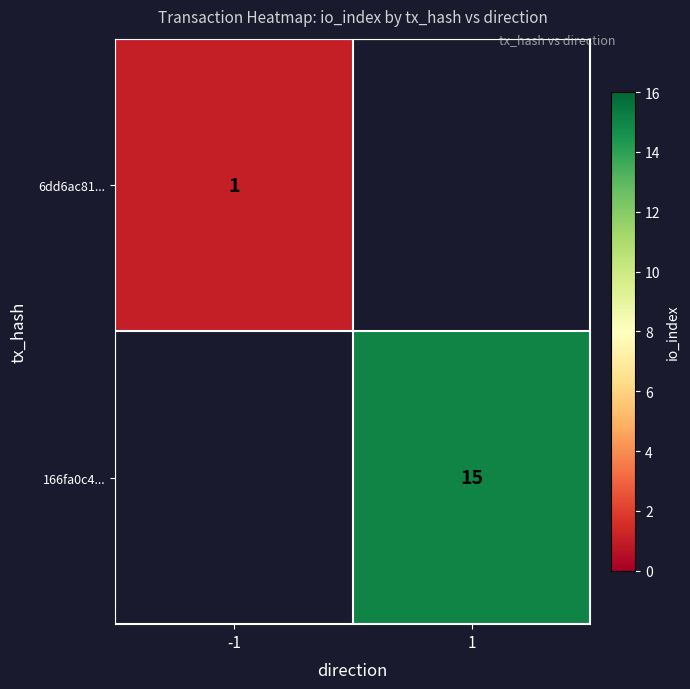

True or false: 166fa0c4... has a value of 26 at 1.

False